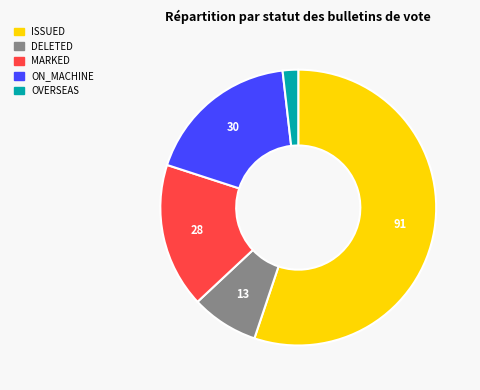

Do DELETED and OVERSEAS together represent more than half of the pie?

No